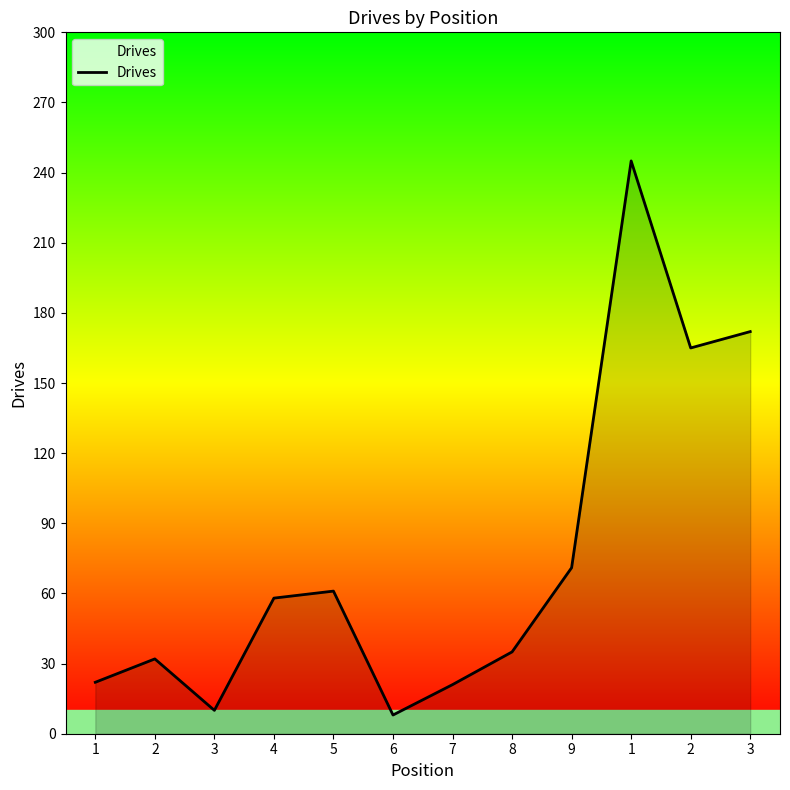

Reading right to left, what are all the values shown in this chart?

172	165	245	71	35	21	8	61	58	10	32	22